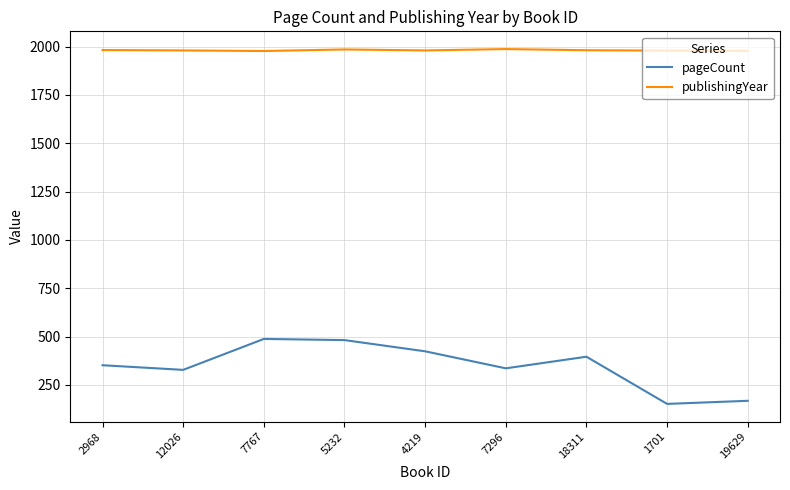

Does the chart display data point markers on the line(s)?

No